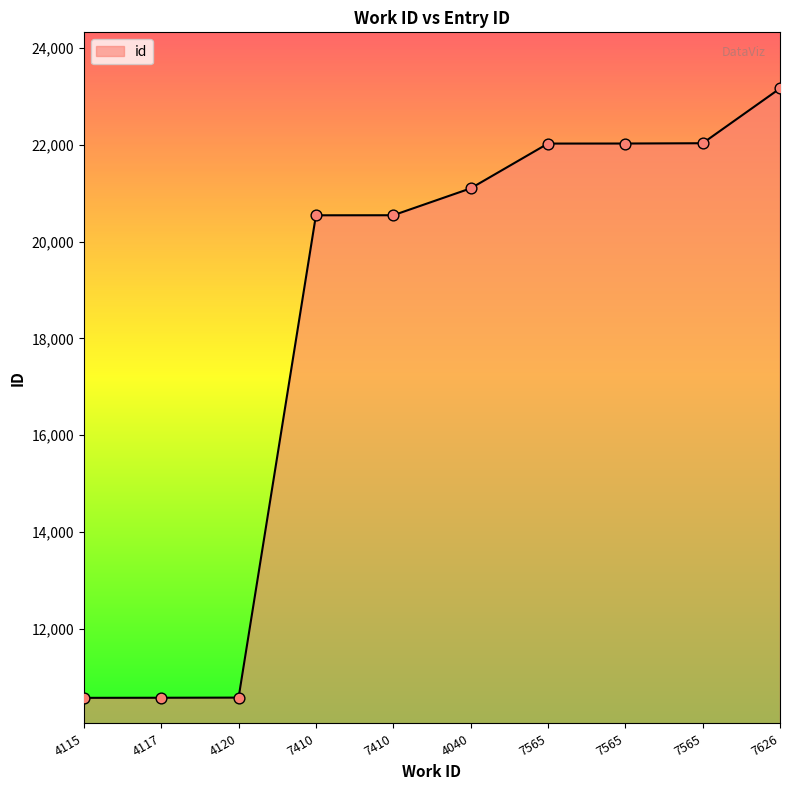

Approximately how many times larger is the value at 7410 compared to 7565?

0.9